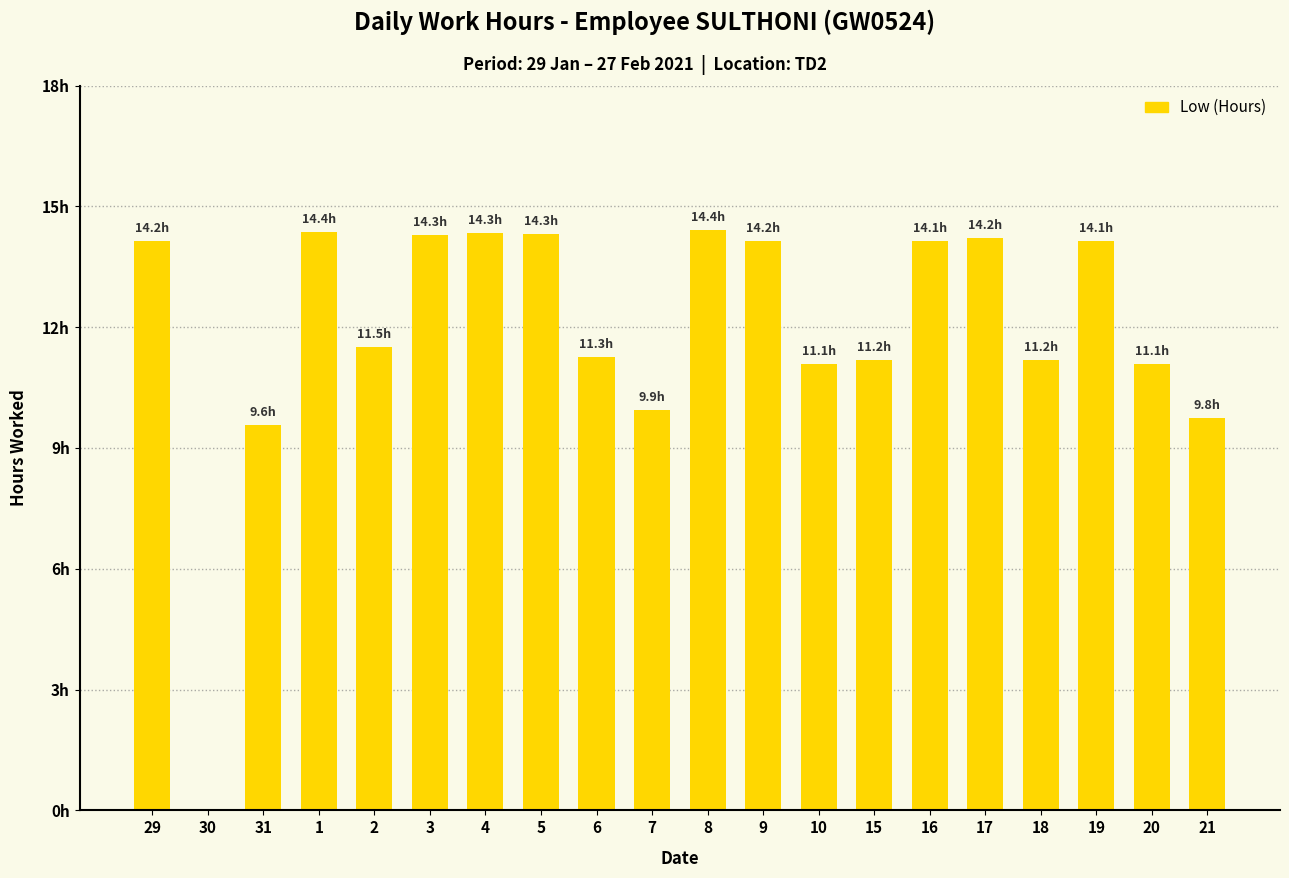

What is the sum of the values at 17 and 20?

25.3